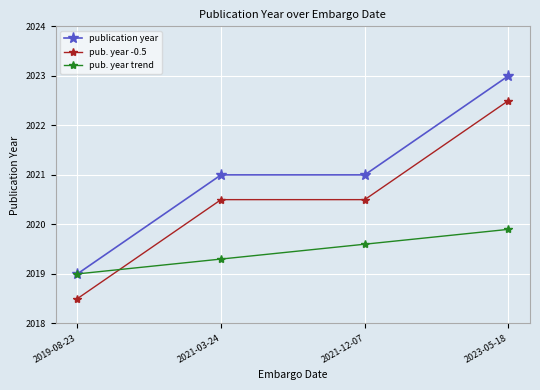

Count the number of data series in this chart.

3